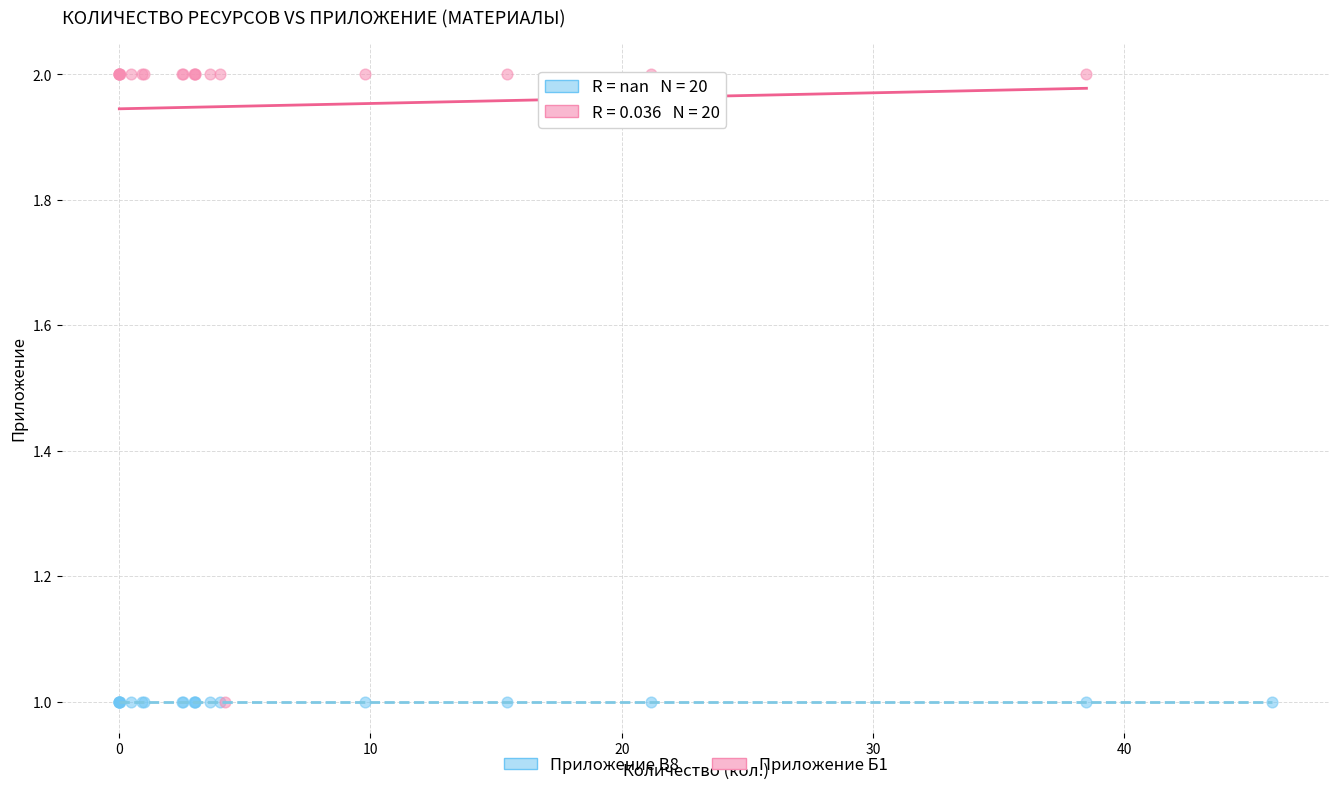

Which series contains the highest Y value?

Приложение Б1